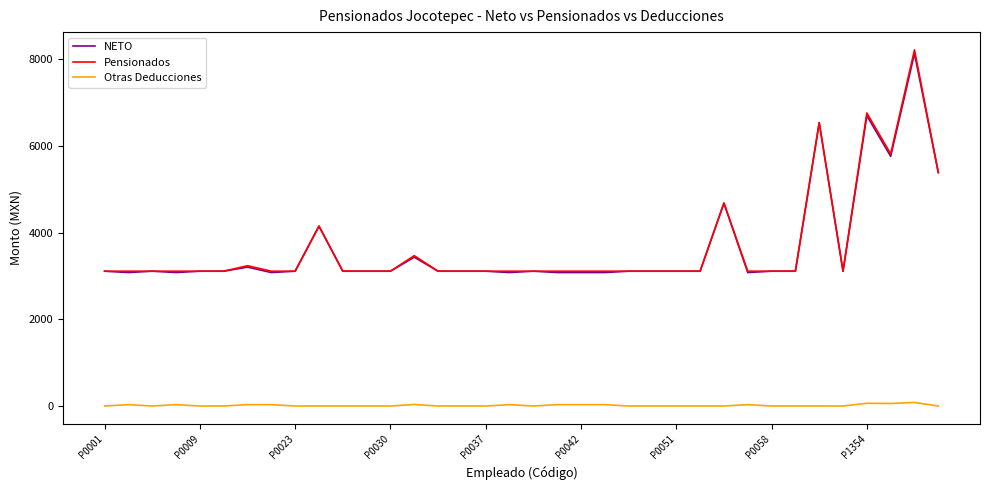

True or false: Otras Deducciones and NETO intersect in this chart.

False